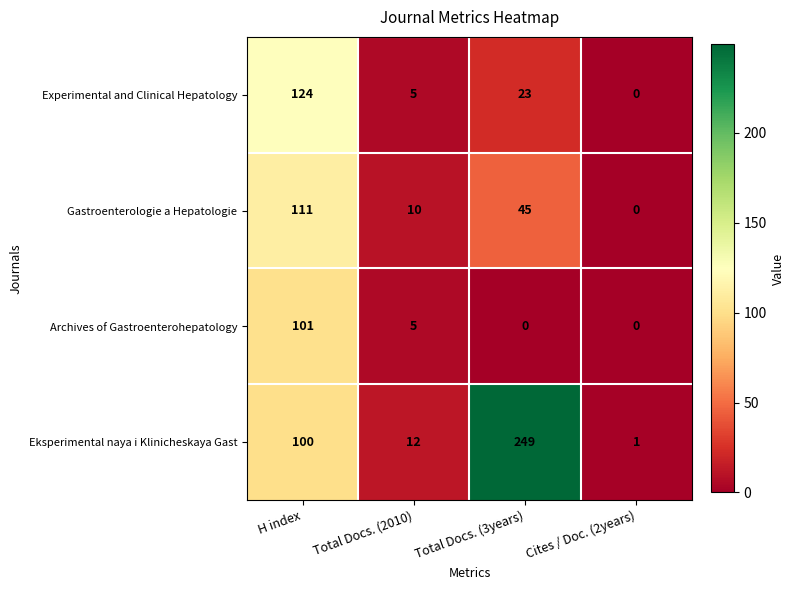

At which label does Experimental and Clinical Hepatology first exceed 23?

H index